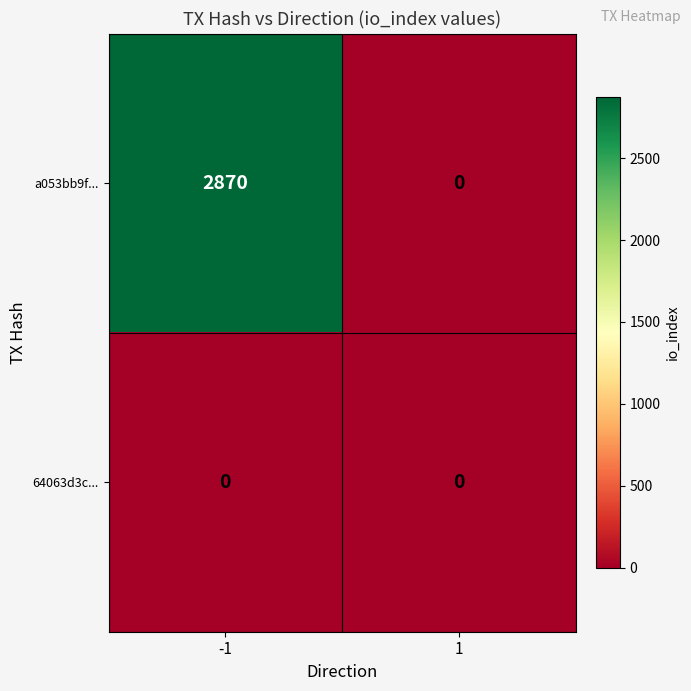

Between -1 and 1, which series saw the biggest shift?

a053bb9f...